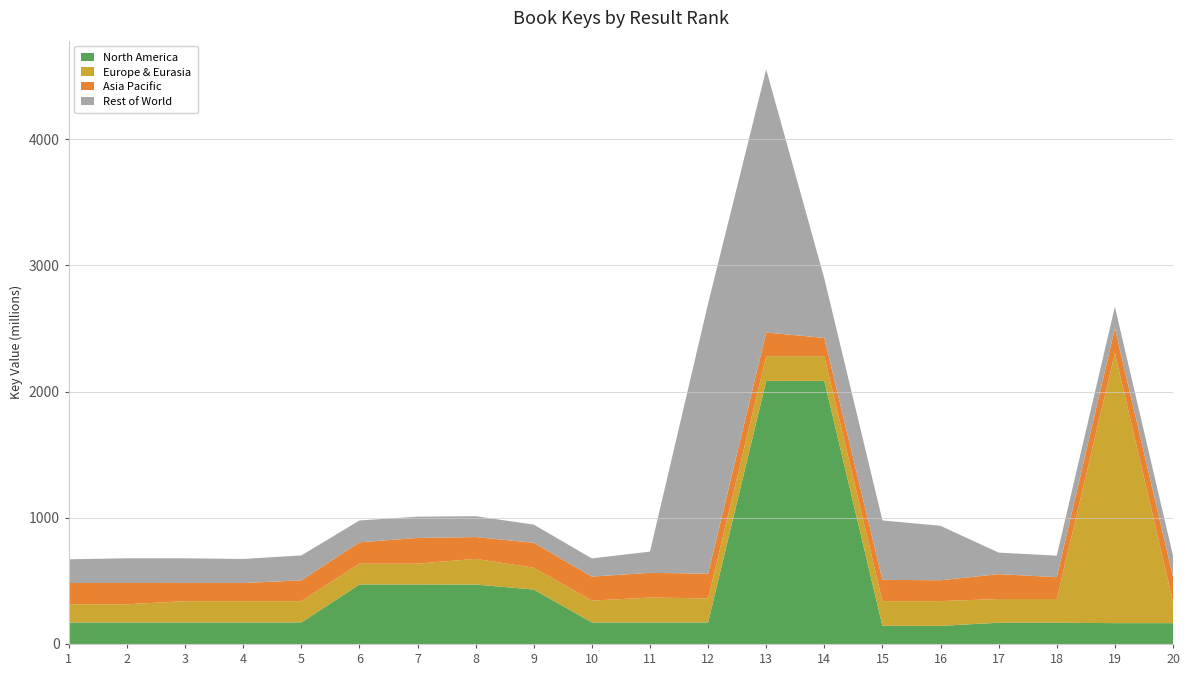

Reading left to right, what are all the values shown in this chart?

North America: 170556198	170556442	170556779	170556779	170556779	471633004	471633004	470946285	431363761	170556779	170556442	170556198	2084541569	2084541569	143742338	143742338	168298635	168298635	165221740	165221740
Europe & Eurasia: 144243586	144243586	168700767	168700767	168700767	165221740	165221740	203277344	173041282	173041282	197174724	190617283	195976374	195976374	195822139	195822139	187872259	187872259	2140716664	170556198
Asia Pacific: 168298635	168298635	143742338	143742338	165221740	168700767	203277344	173041282	197174724	190617283	195976374	195822139	187872259	144243586	168700767	165221740	197174724	173041282	195822139	195976374
Rest of World: 187872259	195822139	195976374	190617283	197174724	173041282	168700767	165221740	144243586	143742338	168298635	2140716664	2084541569	471633004	470946285	431363761	170556779	170556442	170556198	168298635